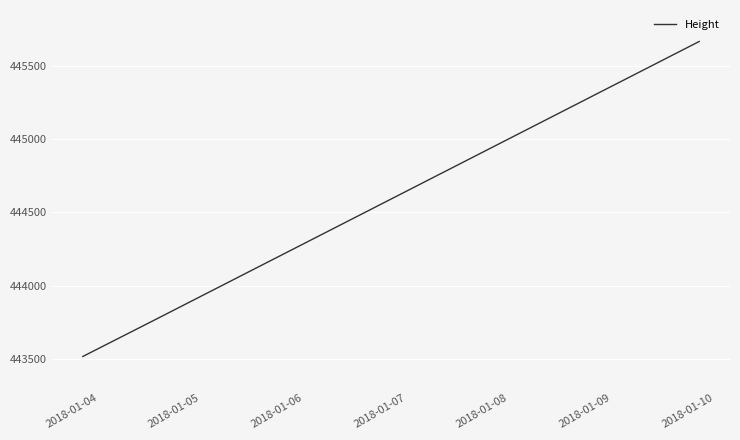

What is the sum of all values?

1332943